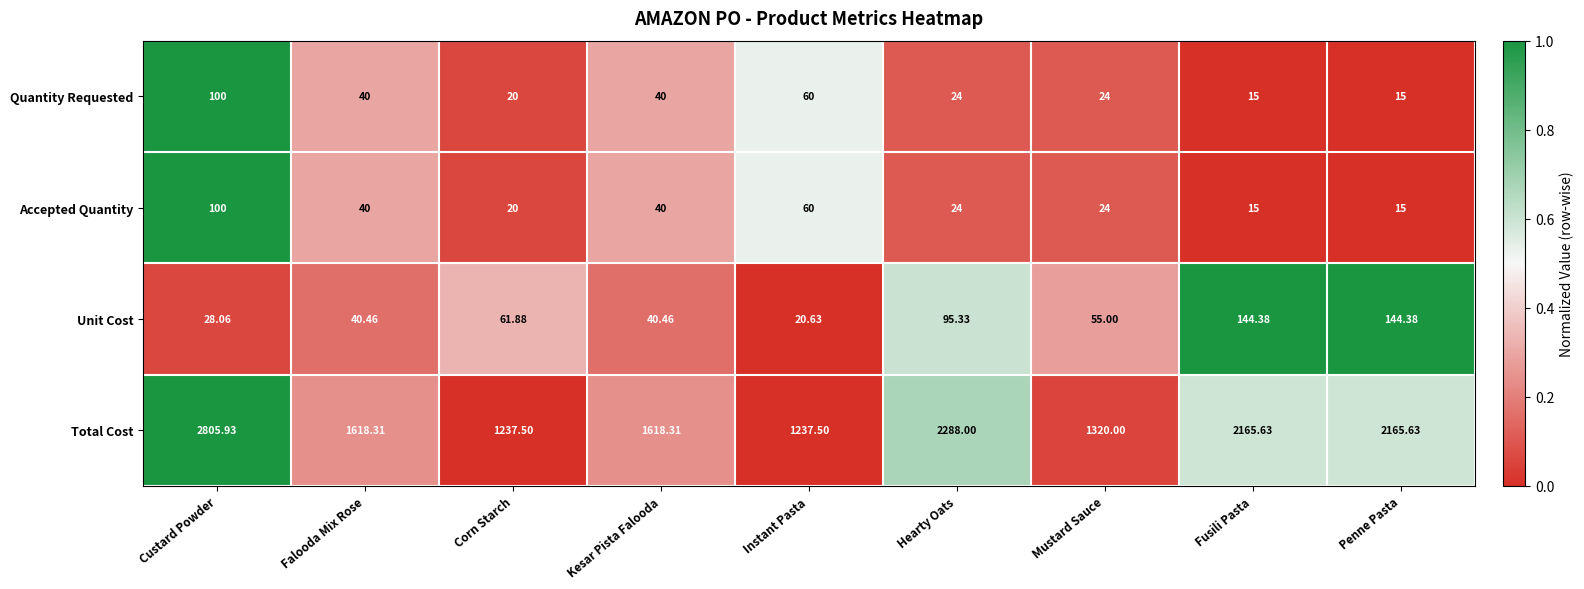

What is the spread (max minus min) of values at Kesar Pista Falooda?

1578.3